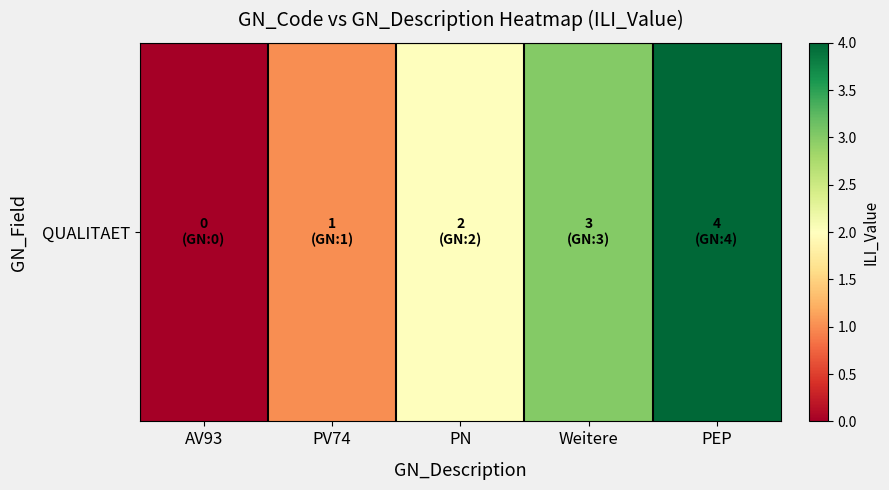

The value at PEP is 4. True or false?

True